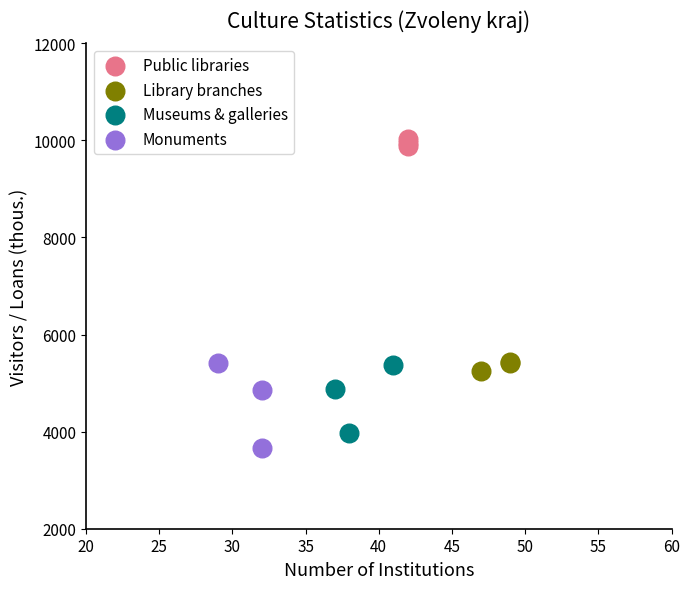

Which series has the widest spread of Y values?

Monuments